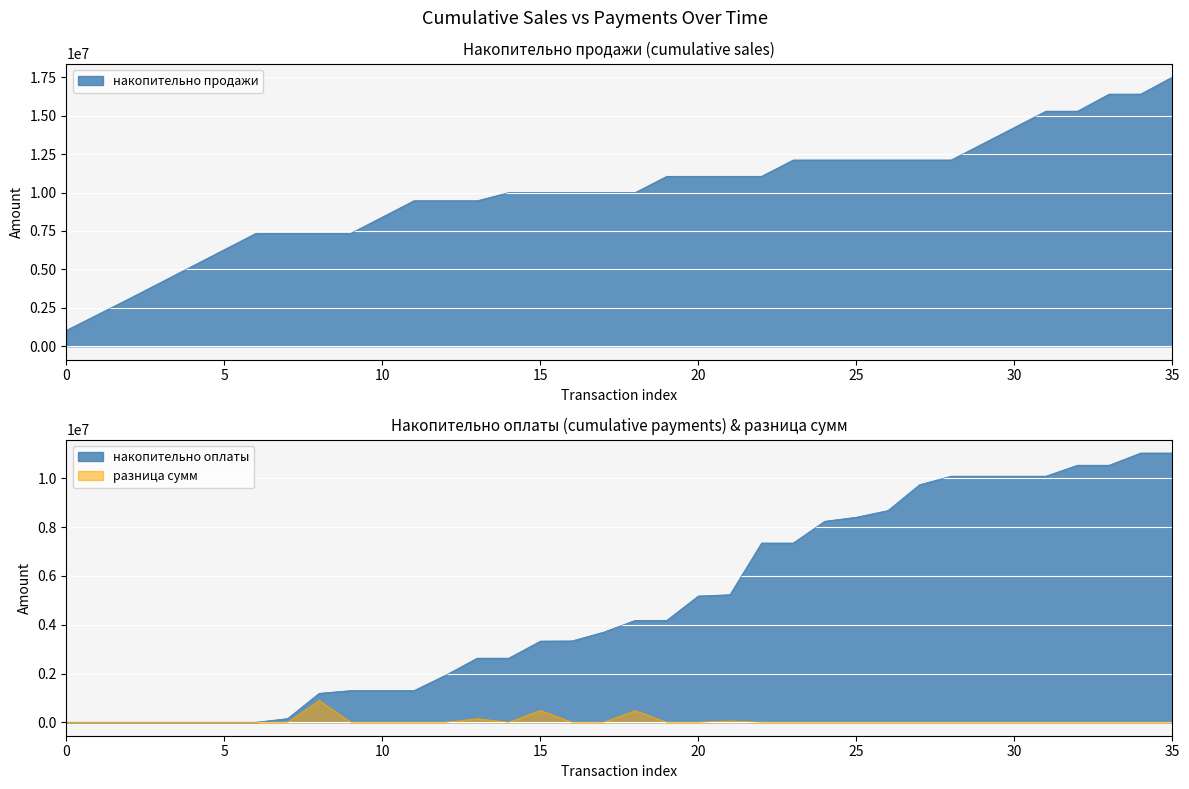

What is the label of the 18th point from the right?

18